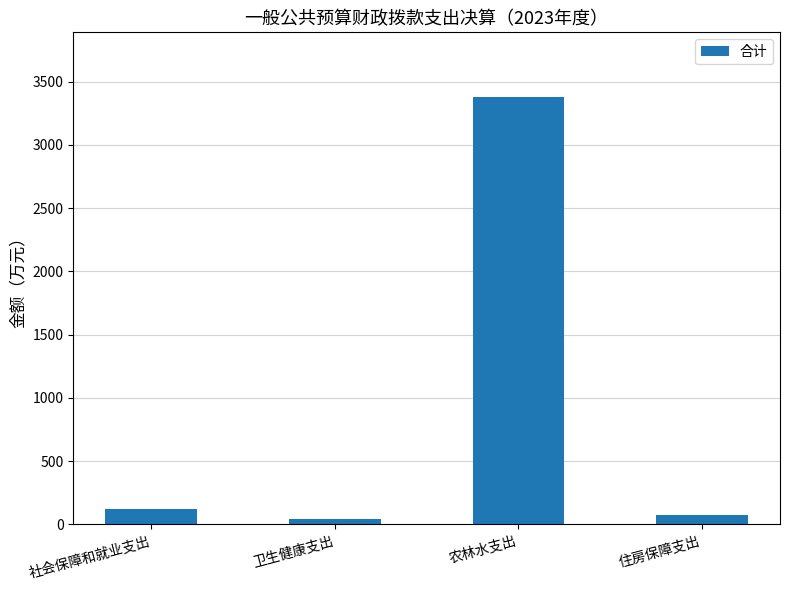

What is the change in value from 卫生健康支出 to 住房保障支出?

+27.8